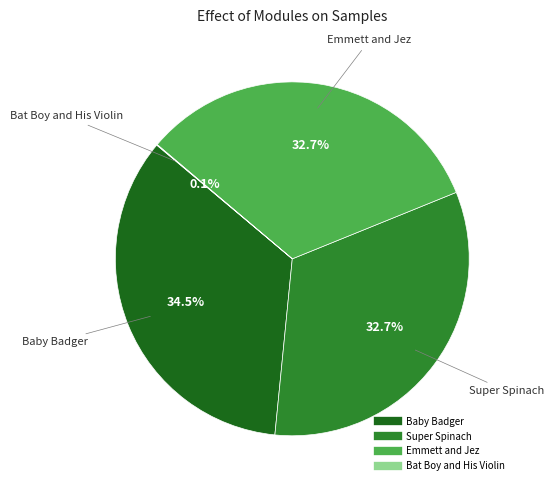

Is there any slice that represents more than half of the pie?

No